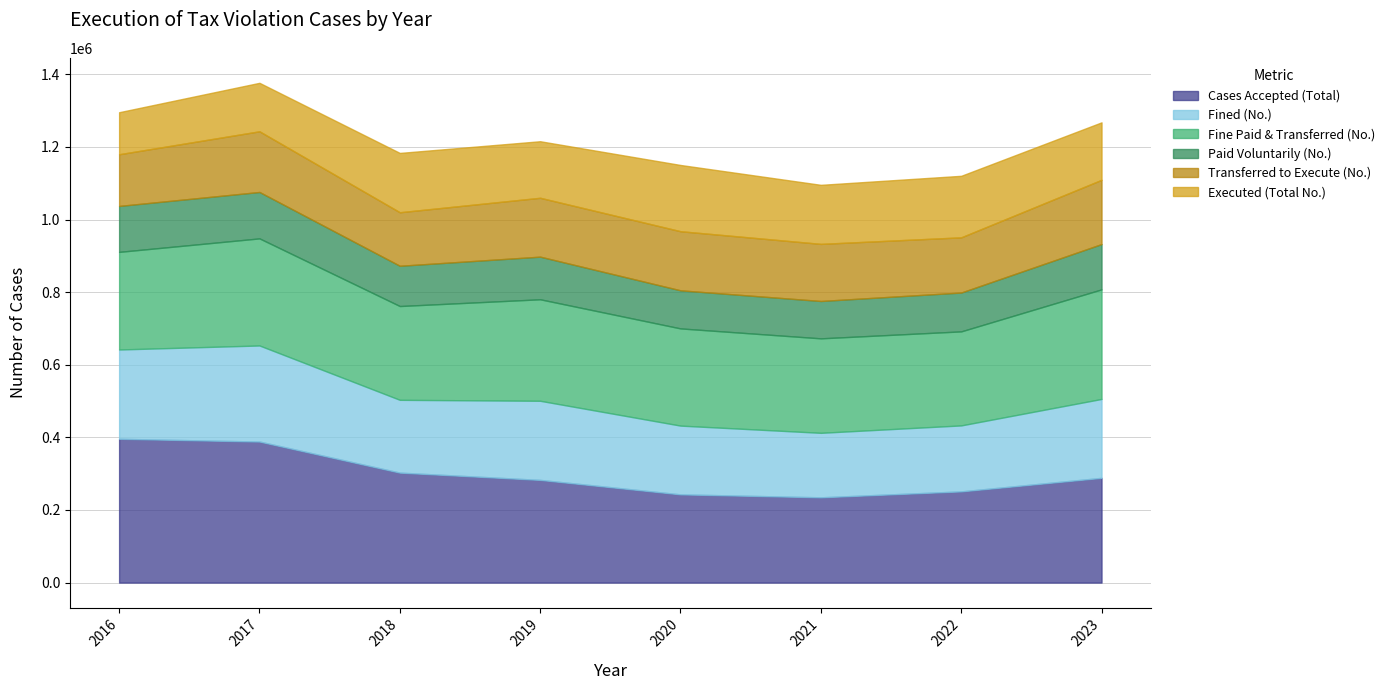

Is the value of Fined (No.) at 2018 greater than the value of Paid Voluntarily (No.) at 2023?

Yes